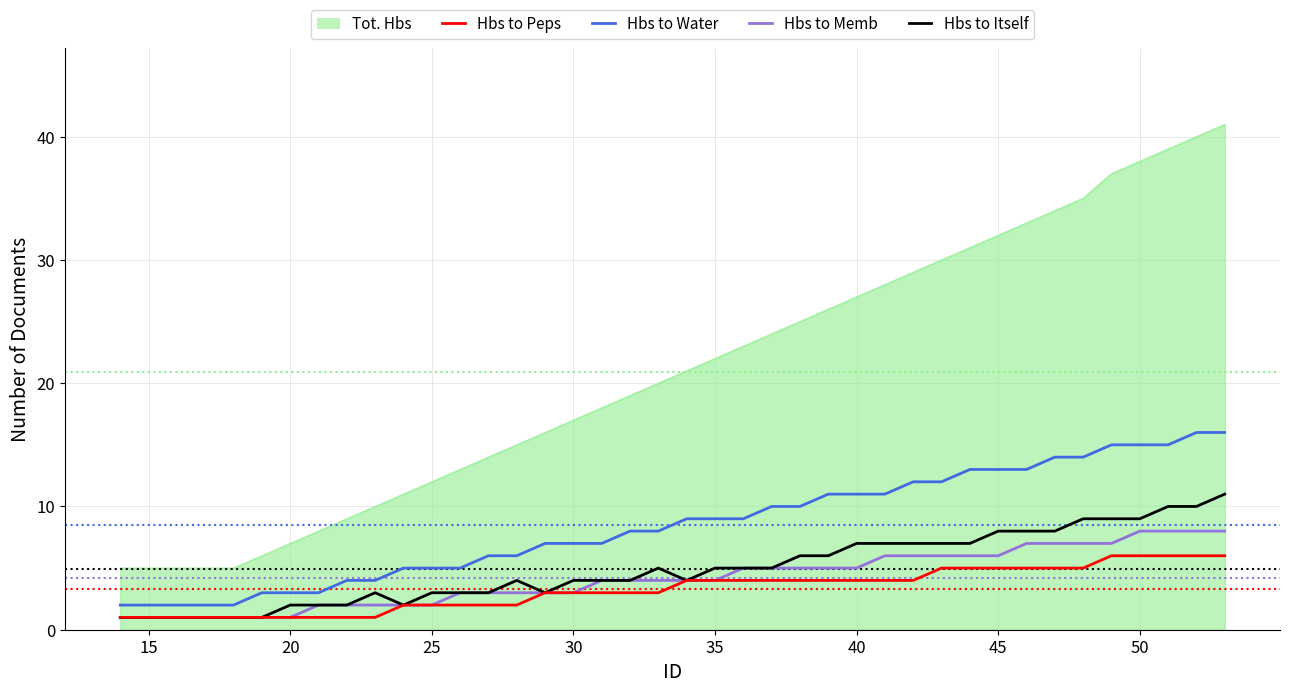

True or false: Hbs to Itself and Hbs to Water intersect in this chart.

False